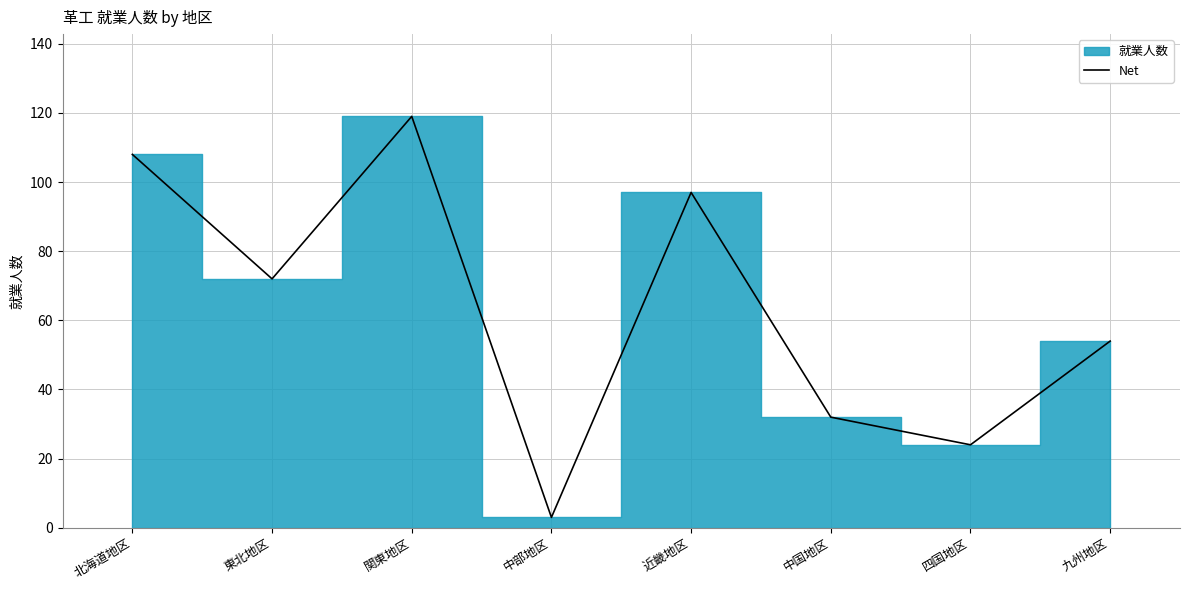

What is the sum of all values?

509